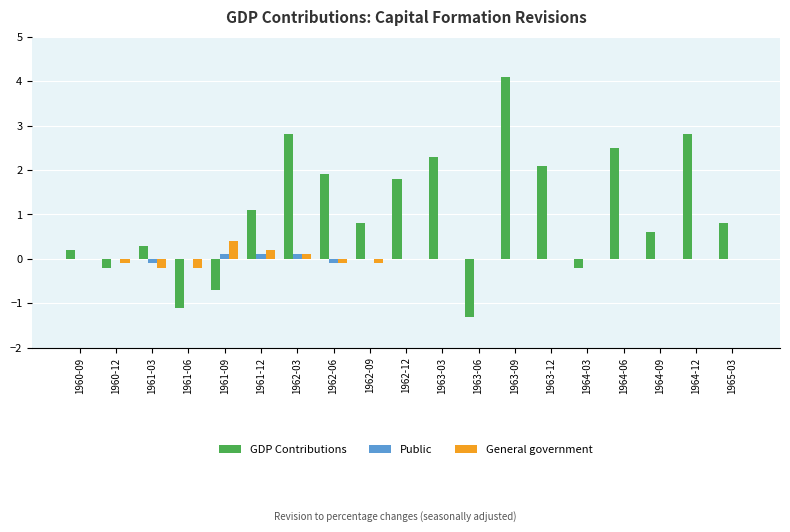

Which series has the largest total across all categories?

GDP Contributions